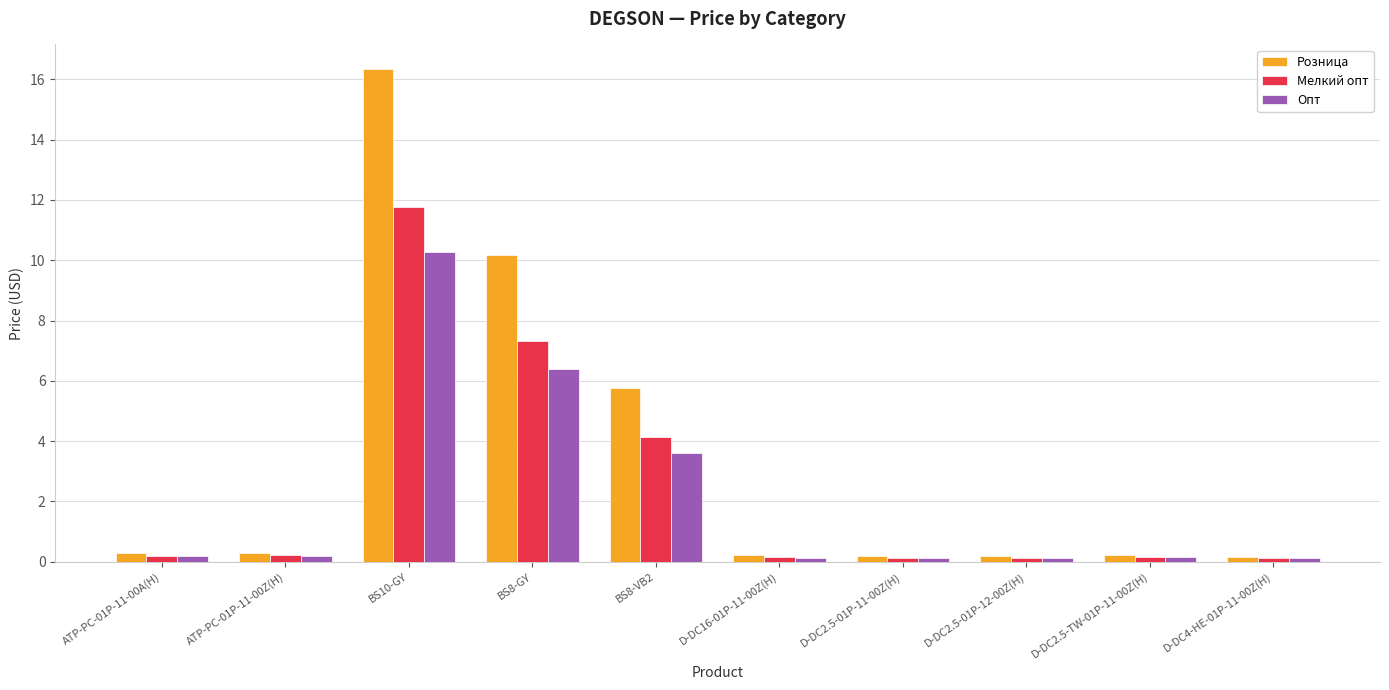

List the series in order of their peak value, lowest first.

Опт, Мелкий опт, Розница